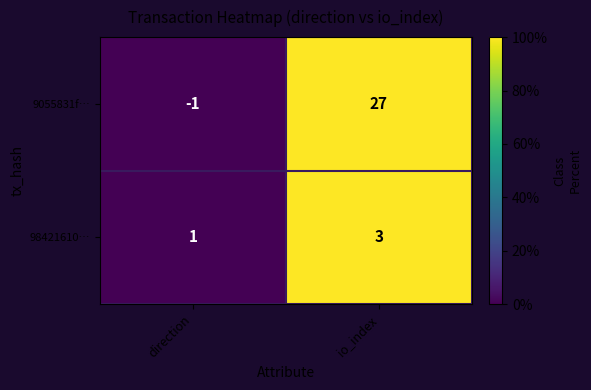

Is it true that 98421610… equals 2 at direction?

False